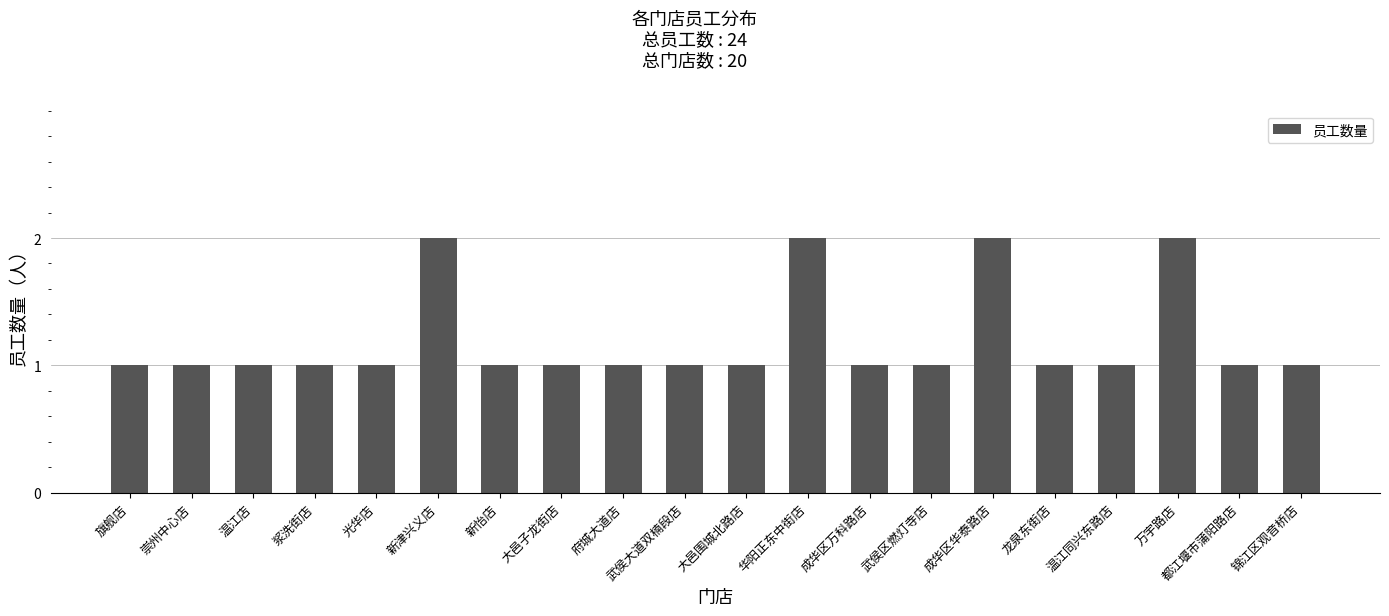

What is the smallest value displayed?

1